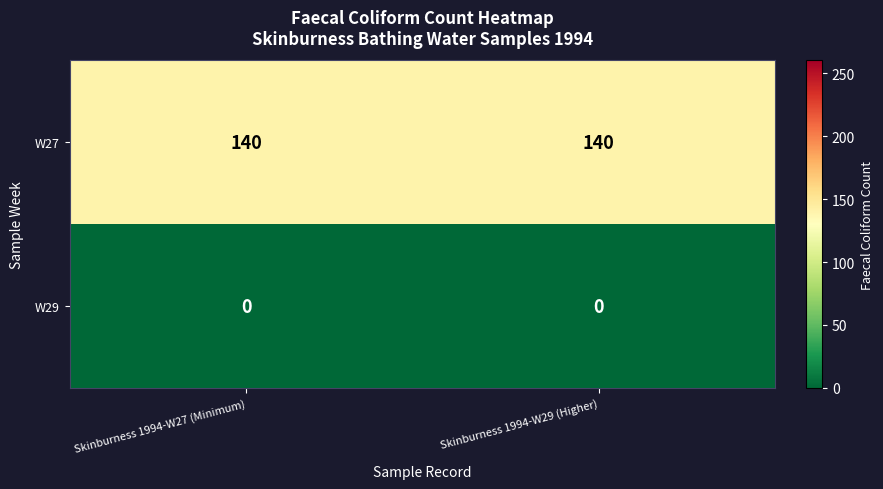

Reading left to right, list all the values displayed in this chart.

W27: 140	140
W29: 0	0